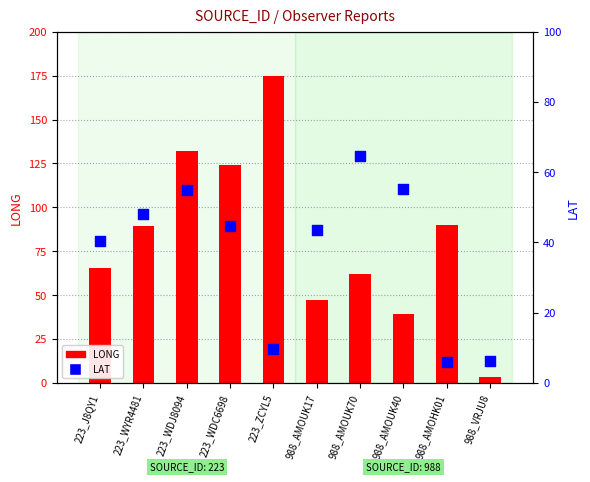

Which series has the largest Y range (max minus min)?

LONG